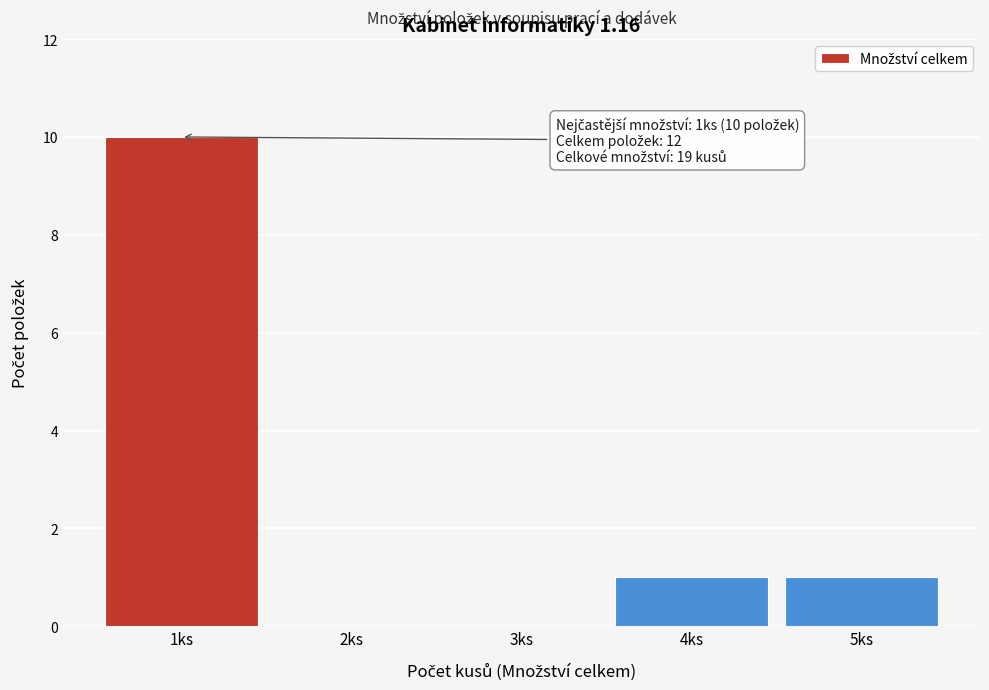

Reading right to left, what are all the values shown in this chart?

5ks=1	4ks=1	3ks=0	2ks=0	1ks=10